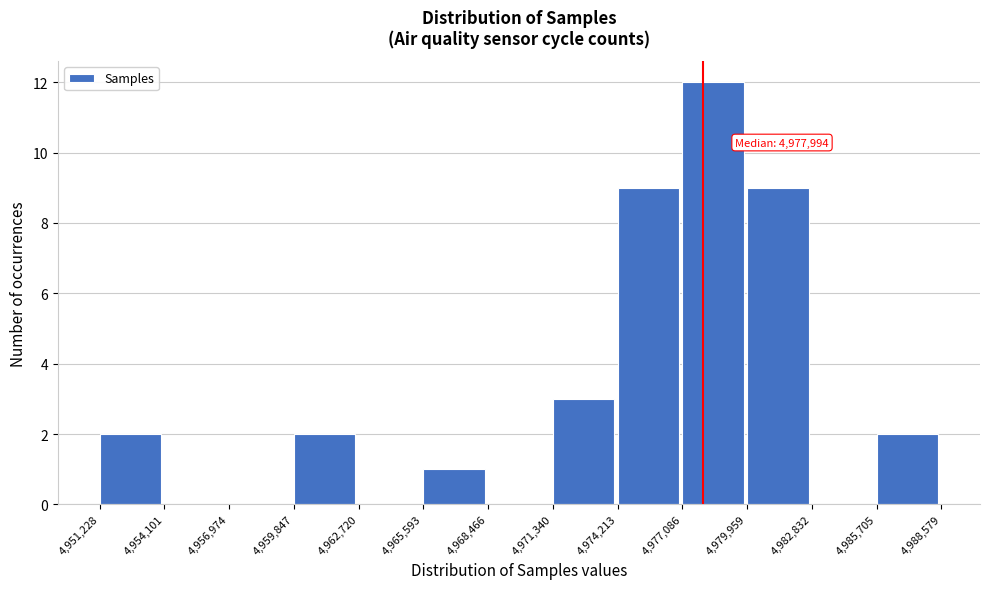

Over which range of the x-axis is the bar tallest?

4,977,086 to 4,979,959